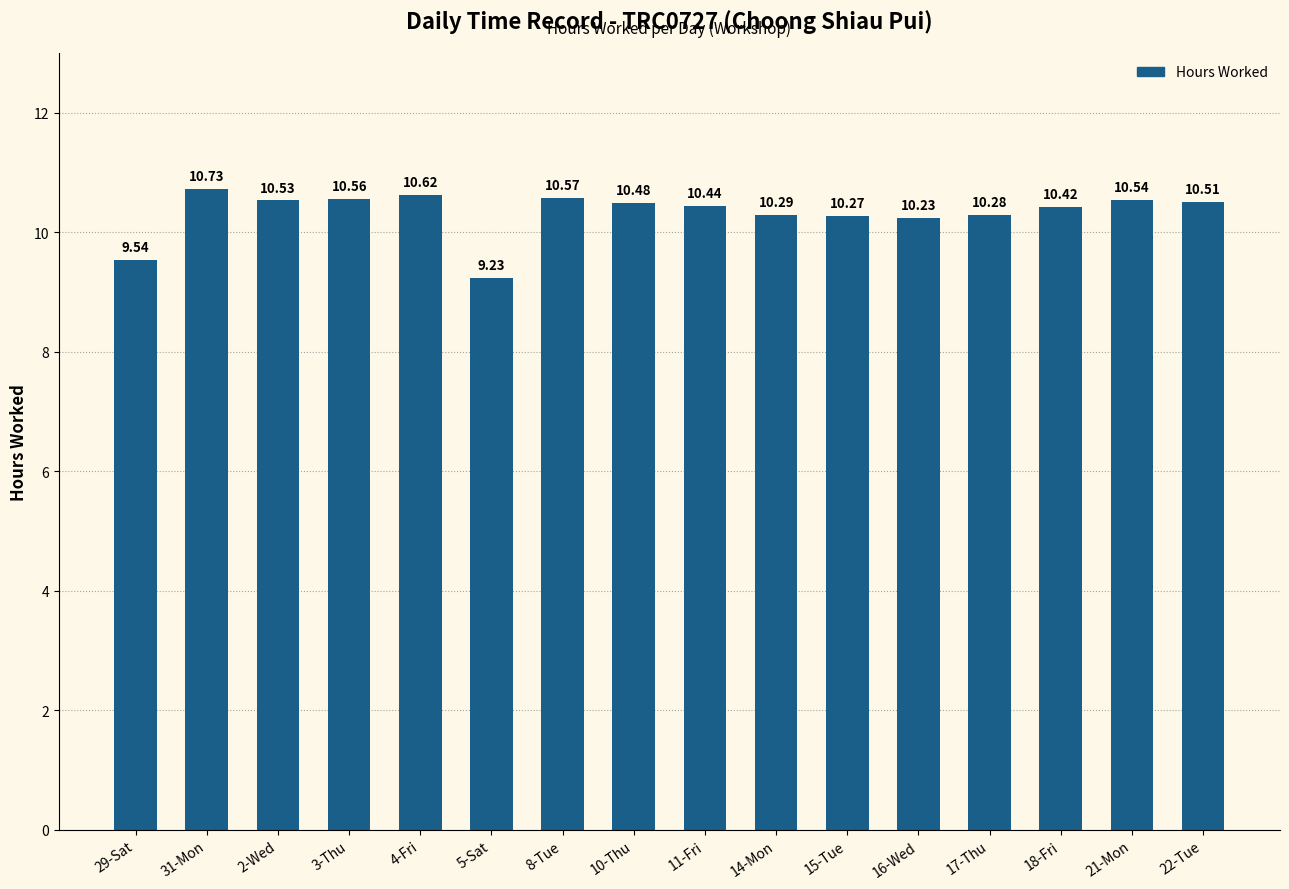

Reading left to right, transcribe all the data shown in this chart.

9.5	10.7	10.5	10.6	10.6	9.2	10.6	10.5	10.4	10.3	10.3	10.2	10.3	10.4	10.5	10.5